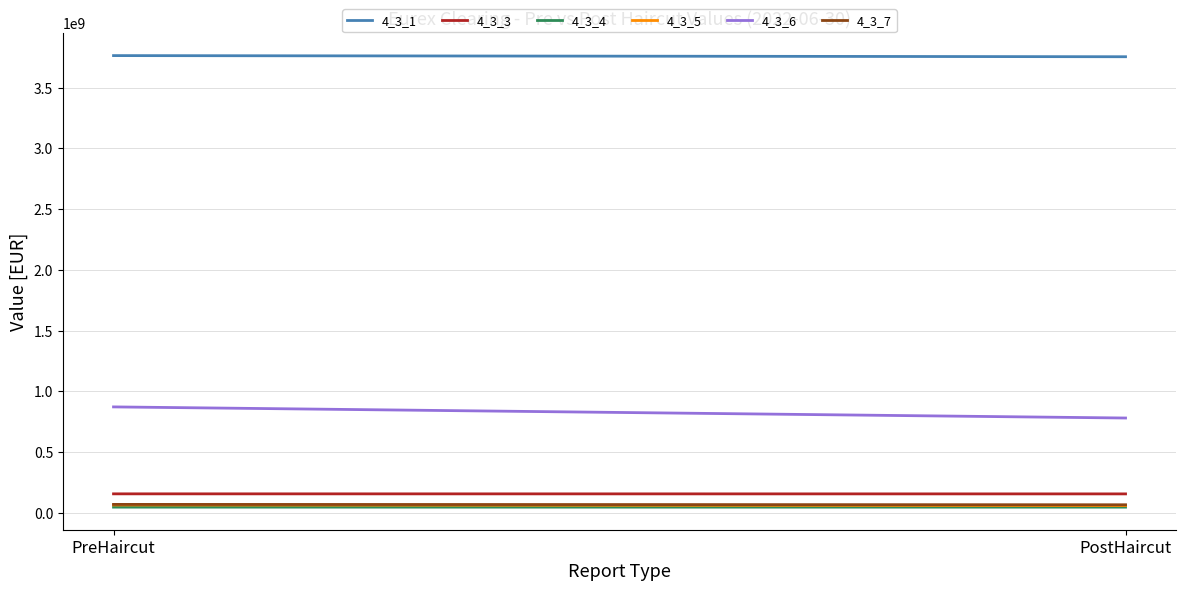

Is the value of 4_3_7 at PostHaircut greater than the value of 4_3_3 at PreHaircut?

No